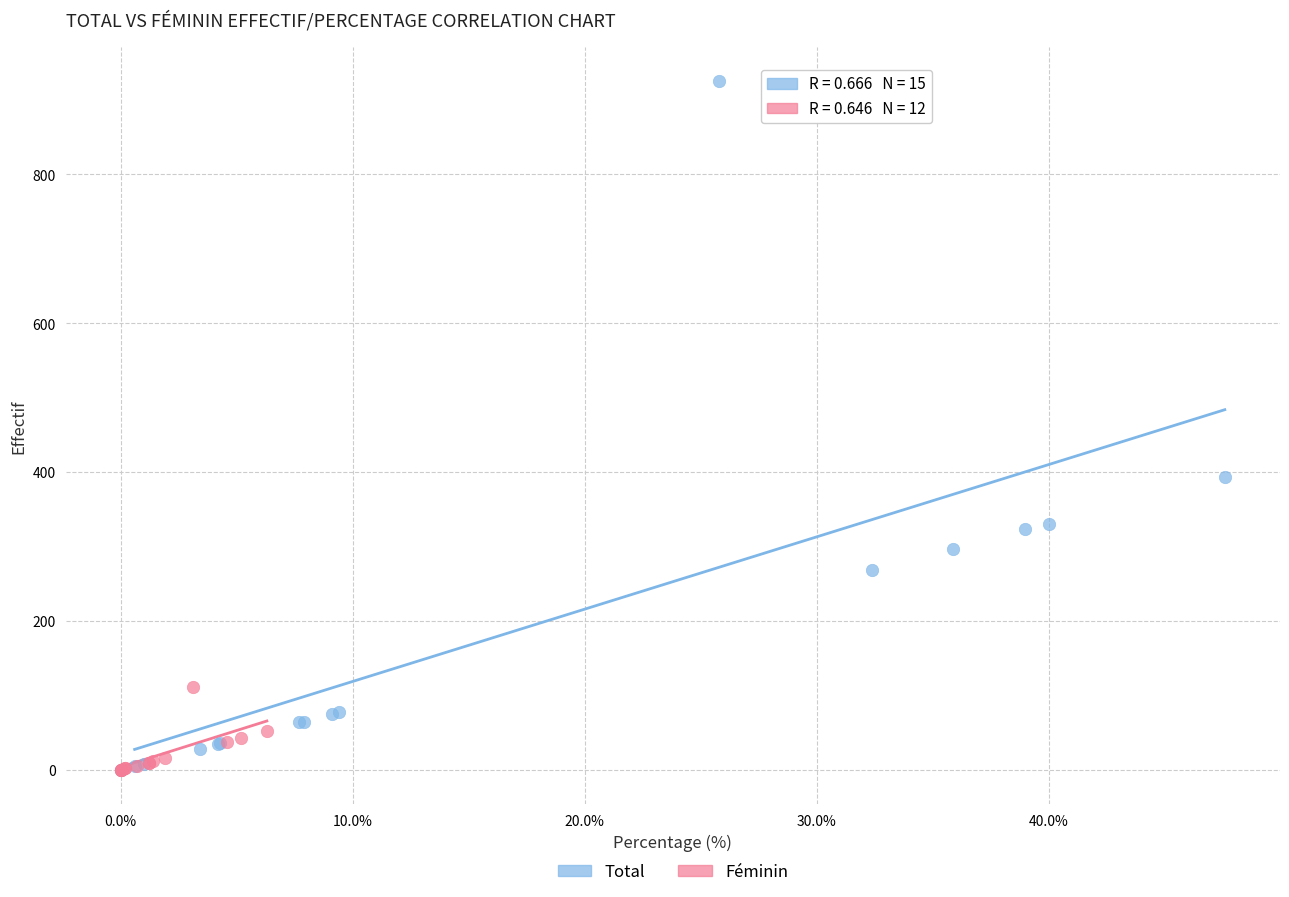

Which series contains the highest Y value?

Total